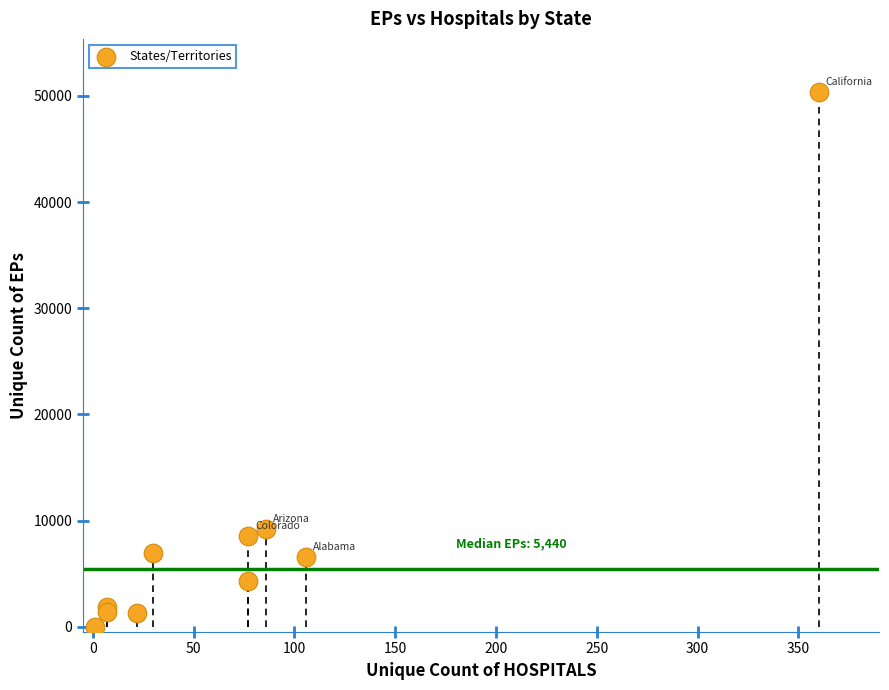

What Y value in the scatter plot is closest to 25193?

9230